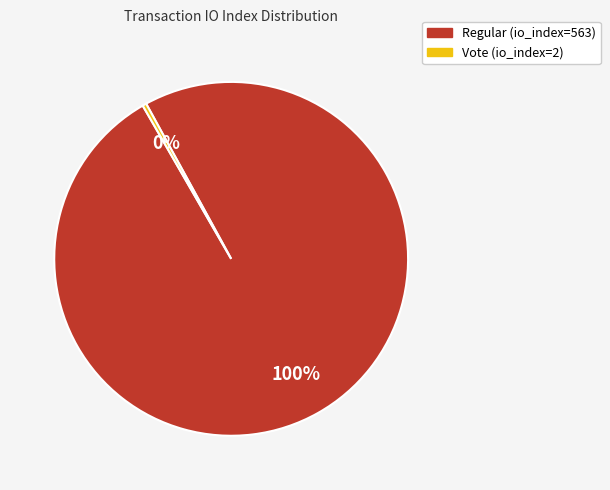

To the nearest percent, what is the average slice percentage?

50%